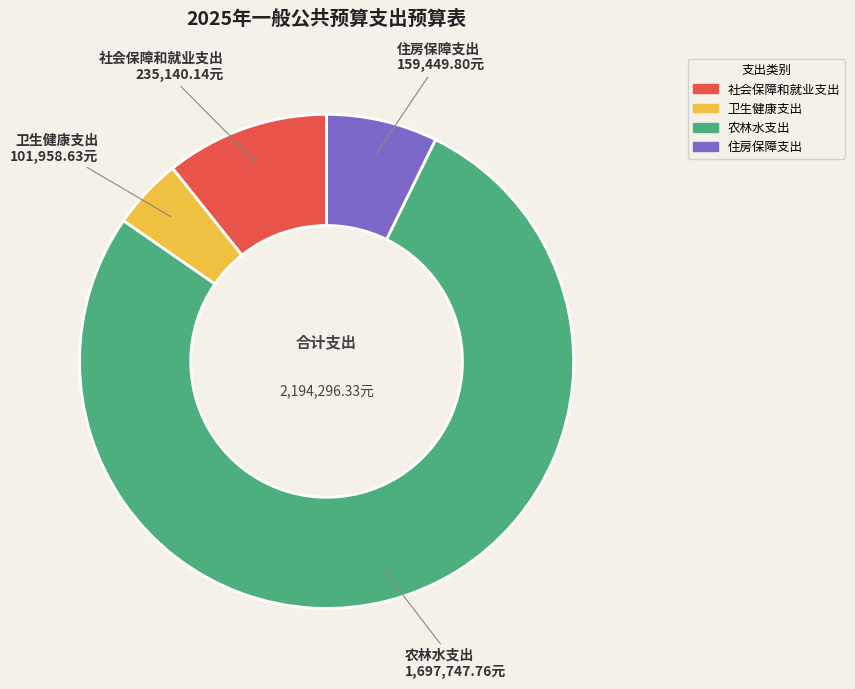

Rank the categories by value from highest to lowest.

农林水支出, 社会保障和就业支出, 住房保障支出, 卫生健康支出